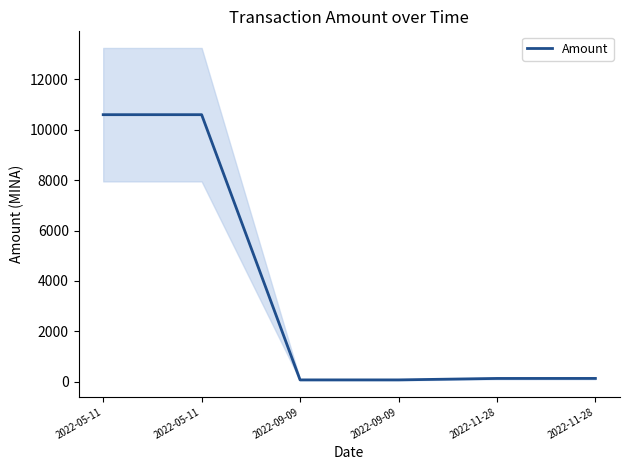

How many data points does each series have?

6